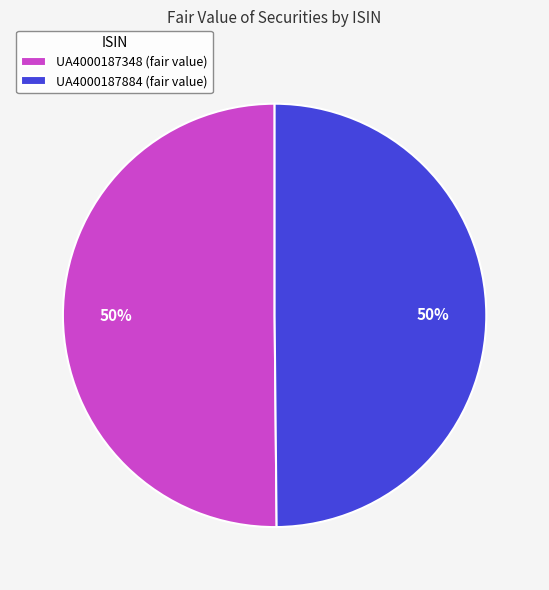

To the nearest percent, what portion does UA4000187348 (fair value) represent?

50%